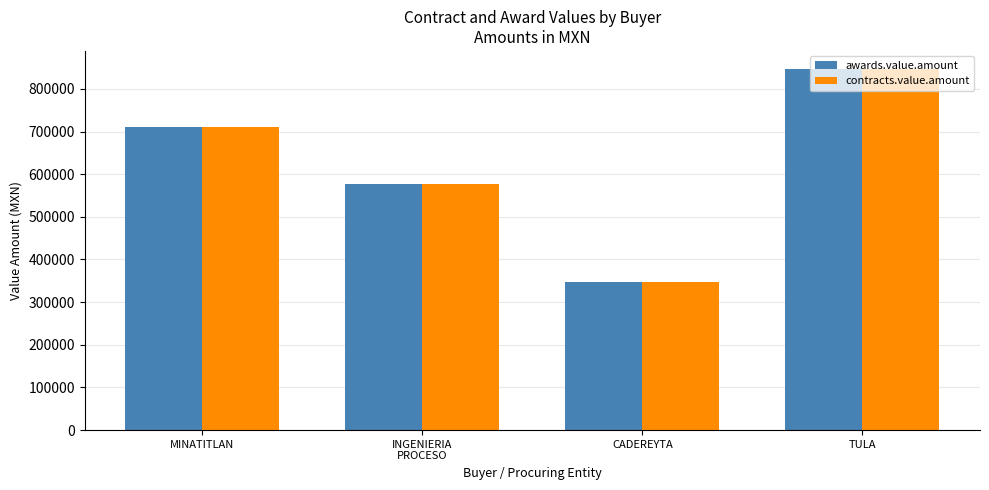

What are all the series names shown in the legend?

awards.value.amount, contracts.value.amount